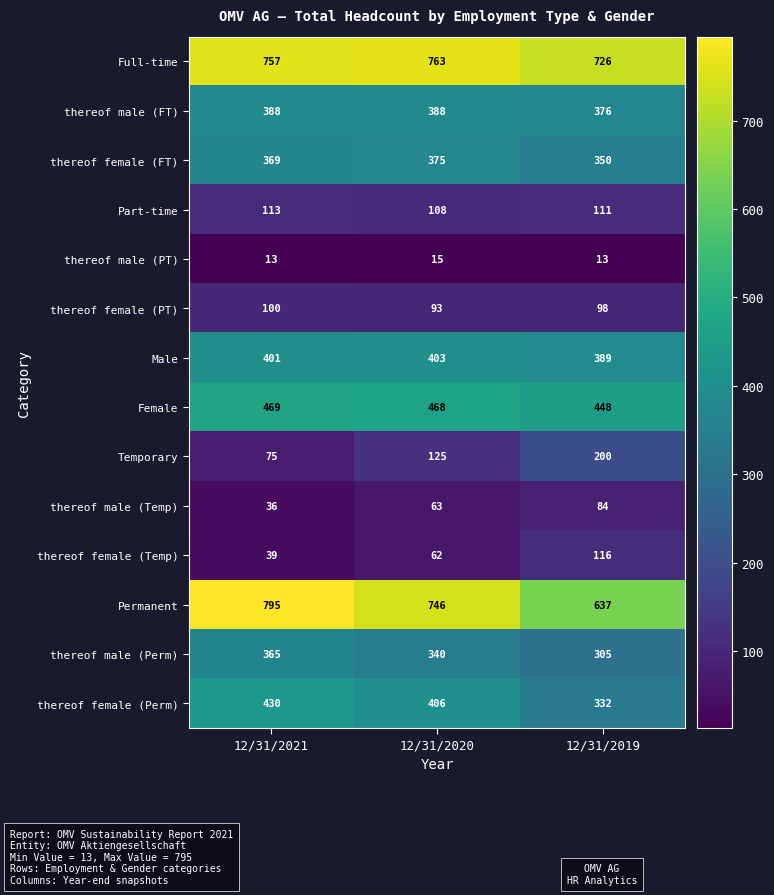

How many thereof male (PT) values are between 13 and 15?

3